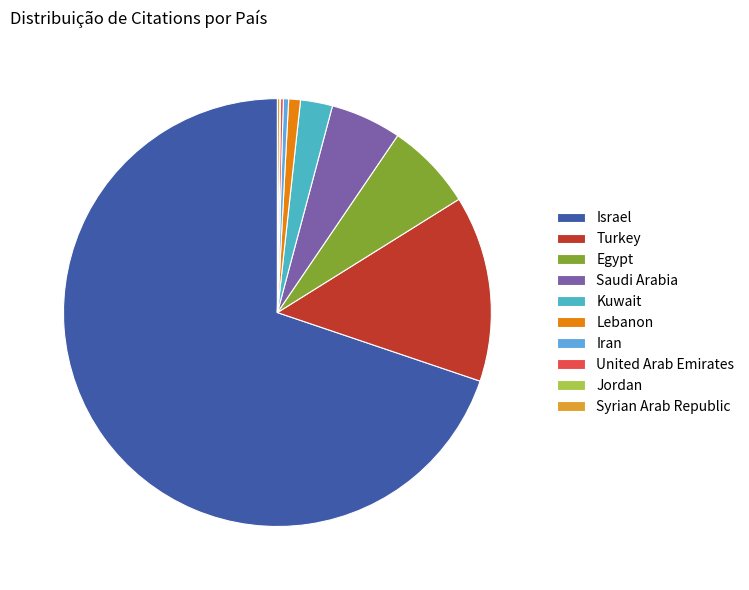

True or false: Syrian Arab Republic accounts for 0% of the total.

True